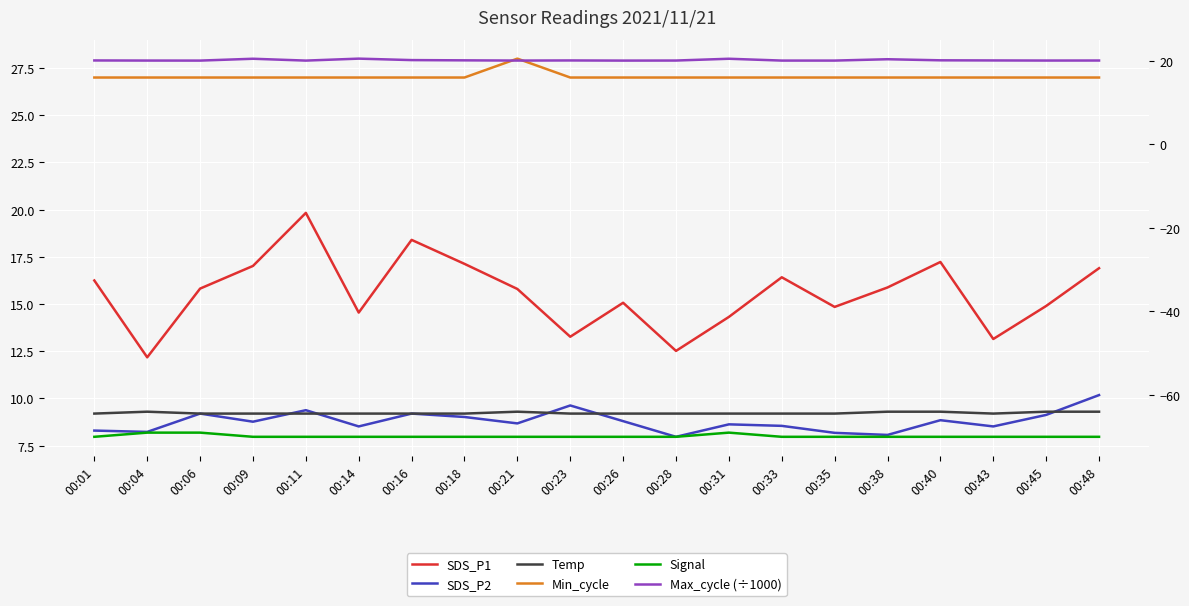

In SDS_P1, how many points are higher than both neighbors (excluding endpoints)?

5